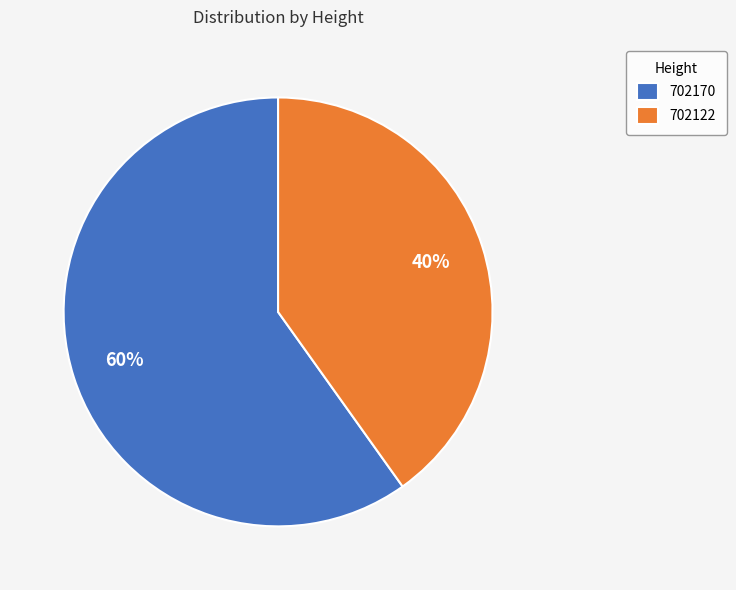

Which category has the smallest portion of the pie?

702122